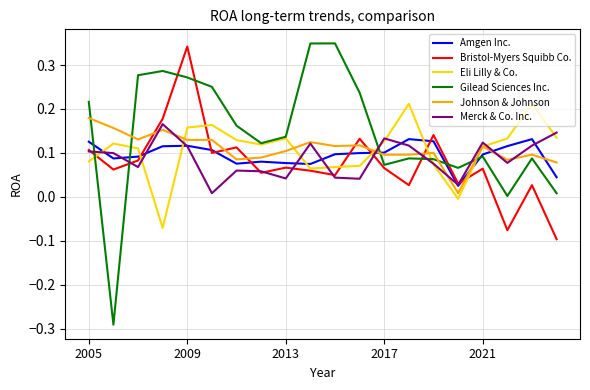

Which series has the largest range (max minus min)?

Gilead Sciences Inc.